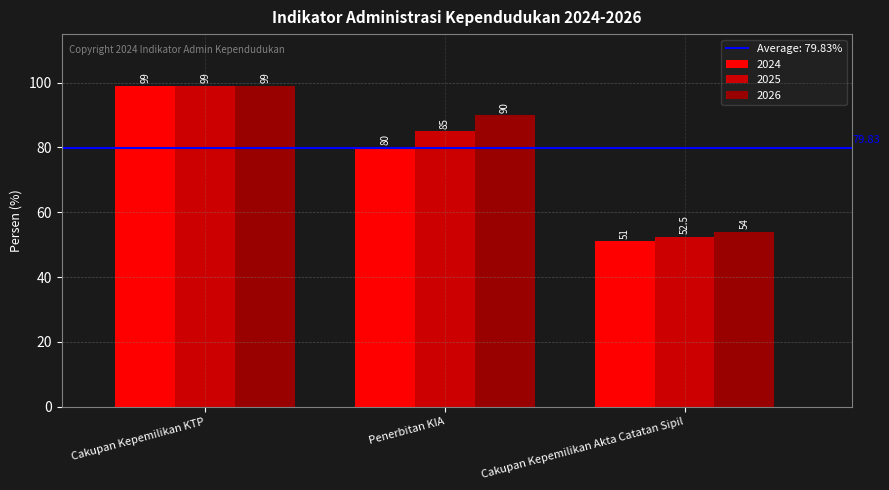

What is the difference between the second highest and minimum values in the 2025 series?

32.5